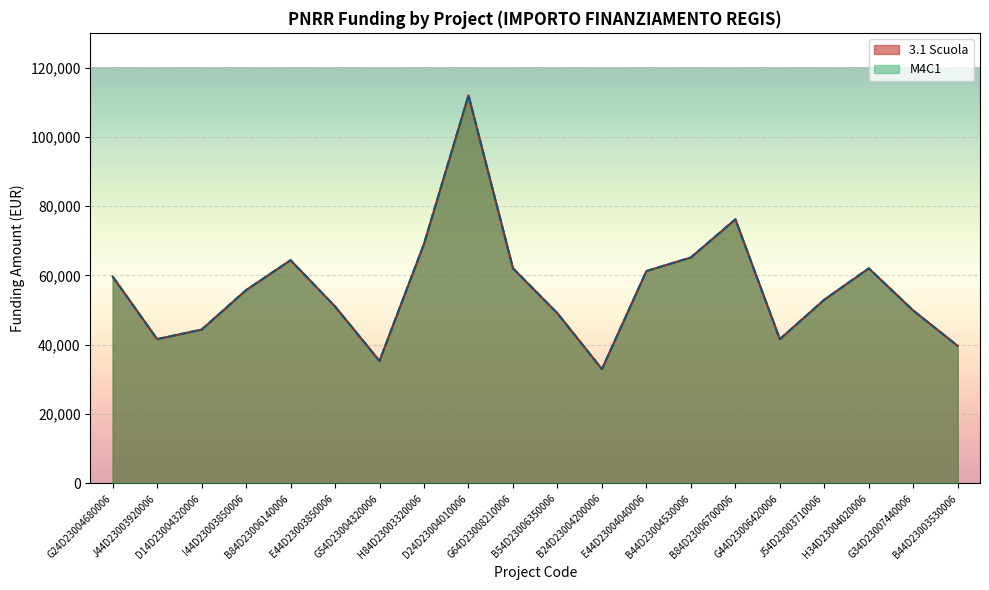

True or false: 3.1 Scuola and M4C1 cross at least once.

False